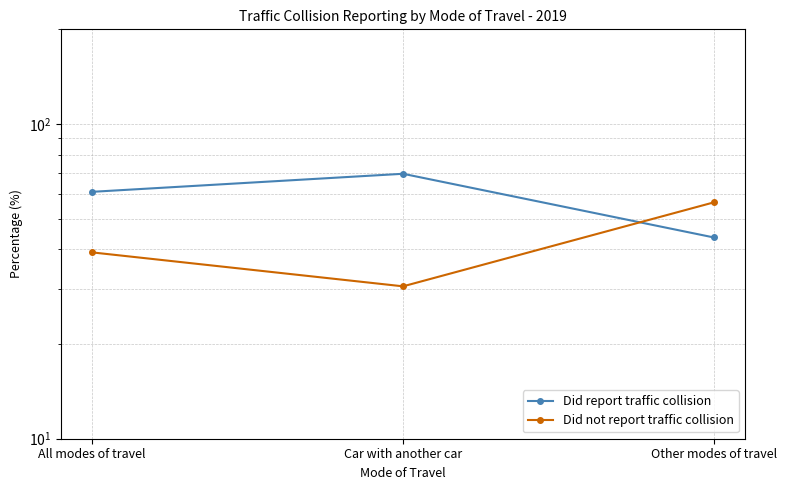

List the series in order of their overall mean, highest first.

Did report traffic collision, Did not report traffic collision